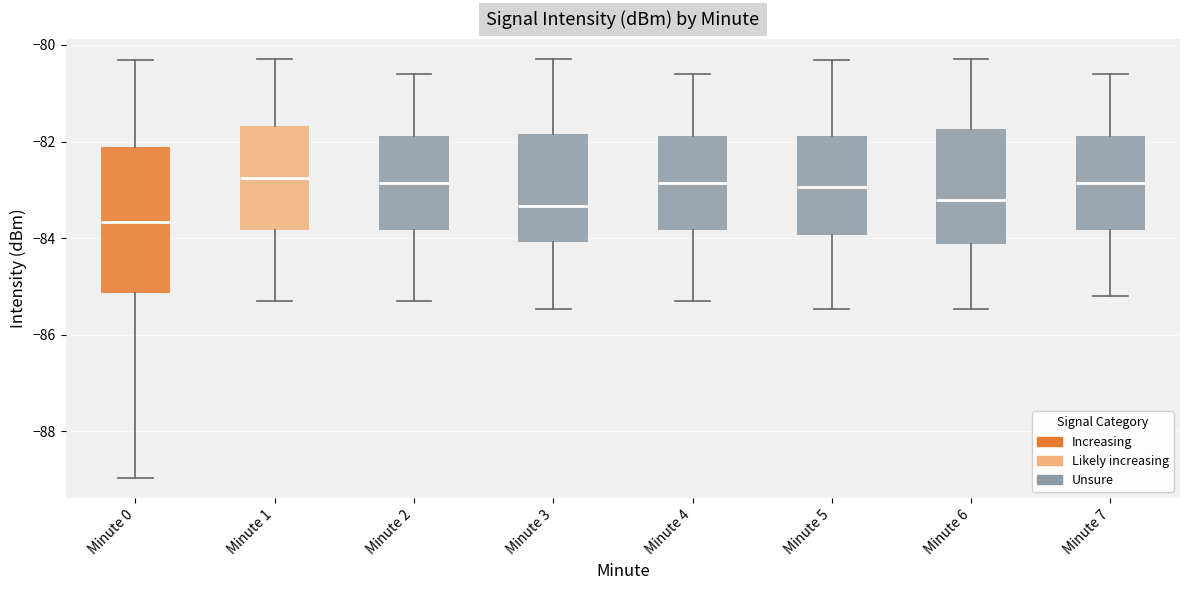

Which box has the lowest median line?

Minute 0